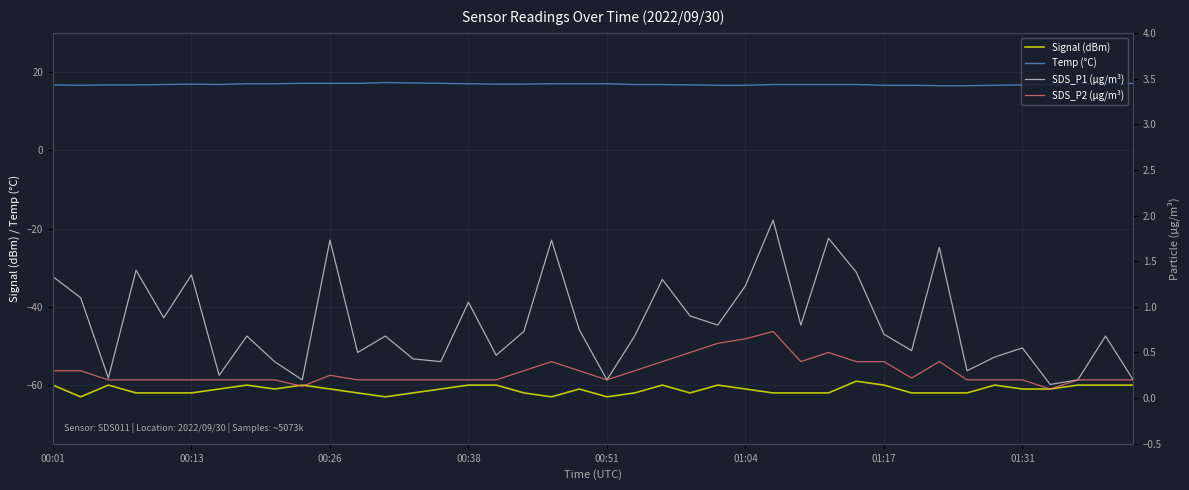

At which category is the sum across all series the highest?

29